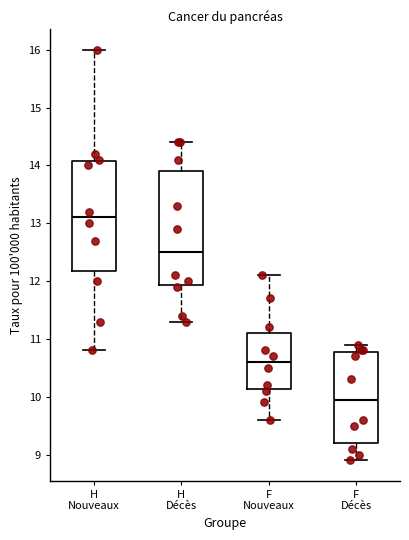

Which box has the lowest median line?

F Décès